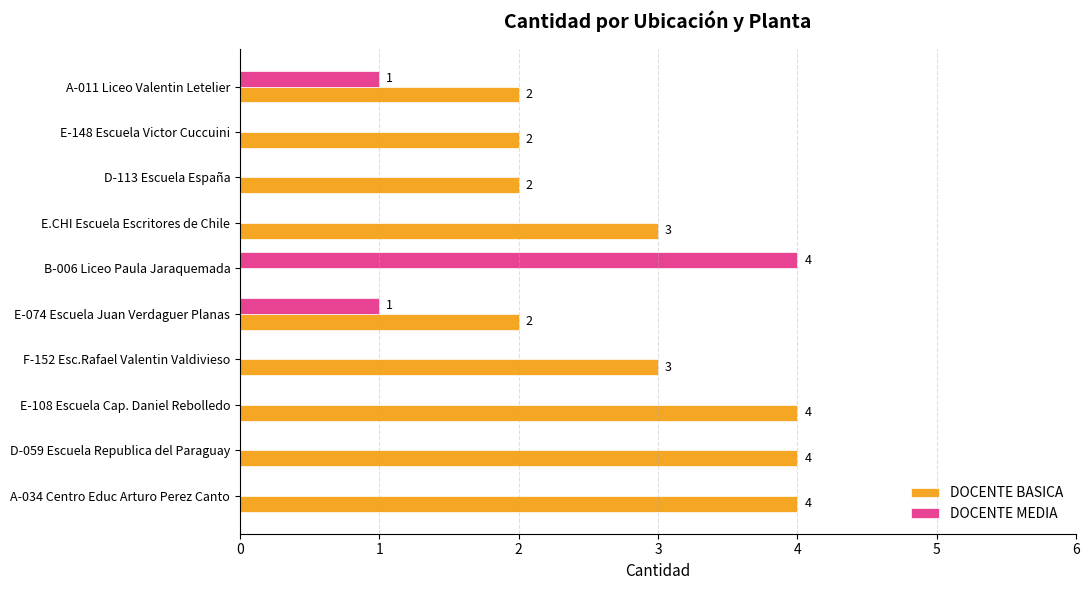

What is the sum of all DOCENTE BASICA values?

26